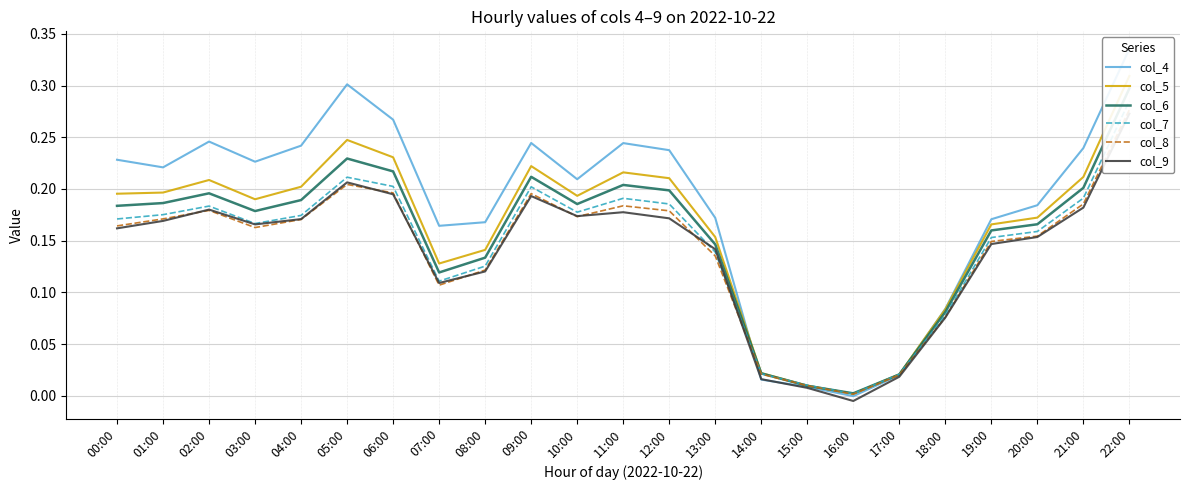

Which series has the largest total across all categories?

col_4